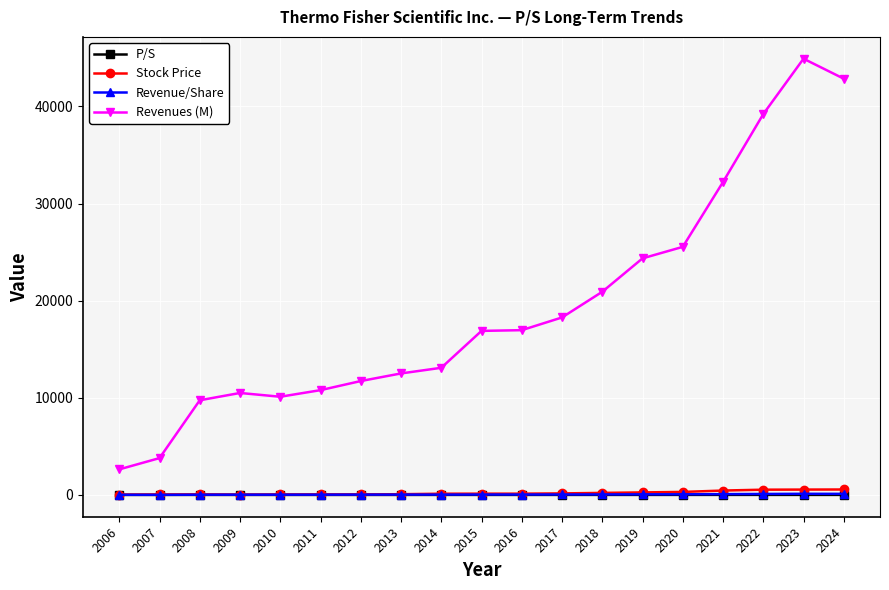

What is the difference between the highest and lowest values at 2020?

25537.2